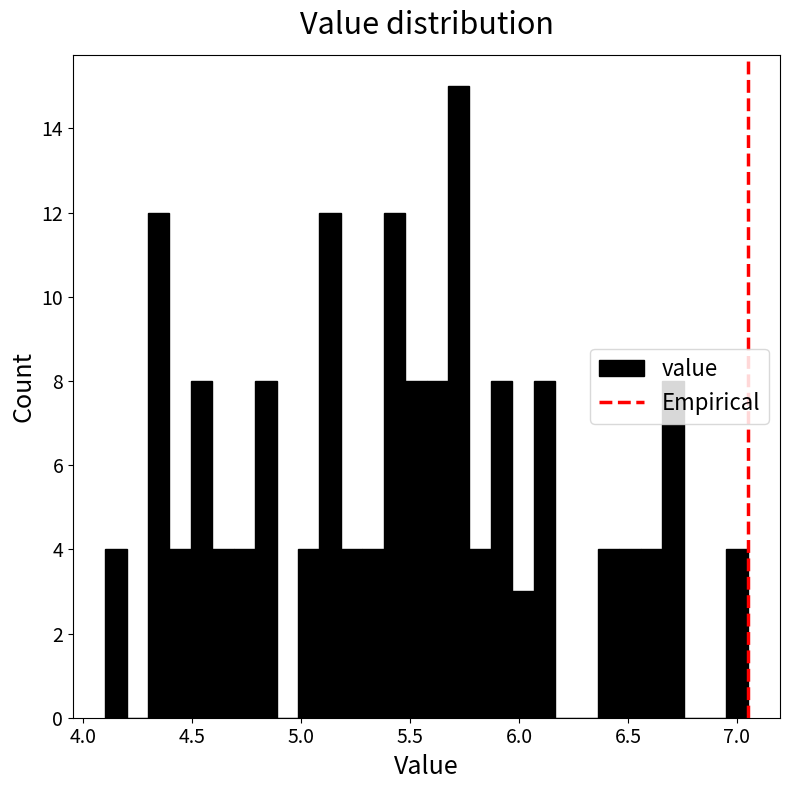

Around what value on the x-axis is the tallest bar? Give the approximate position of its centre, as read against the axis.

5.70